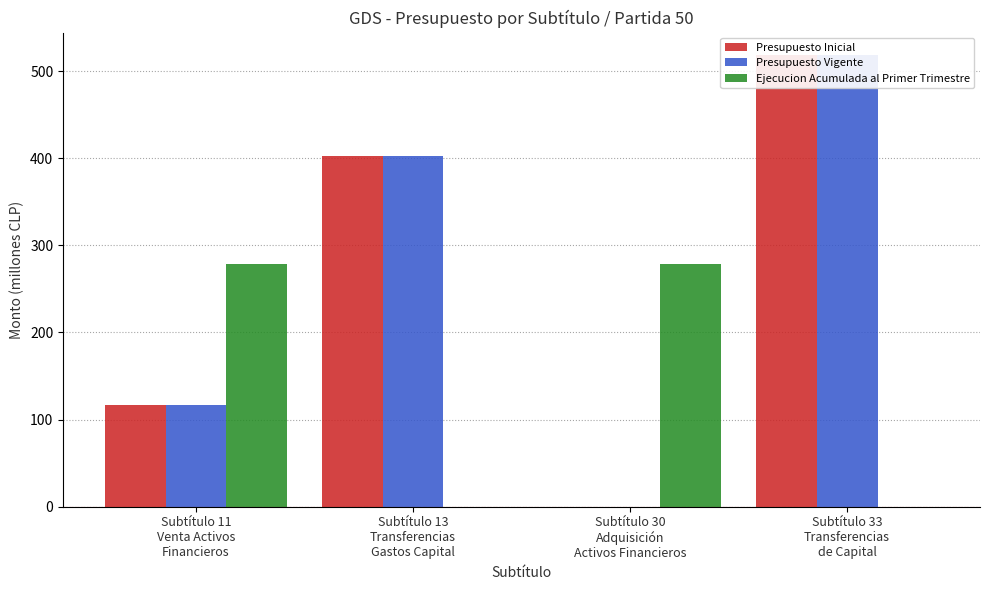

What is the value of the Presupuesto Vigente bar at the 1st from the left?

116.3